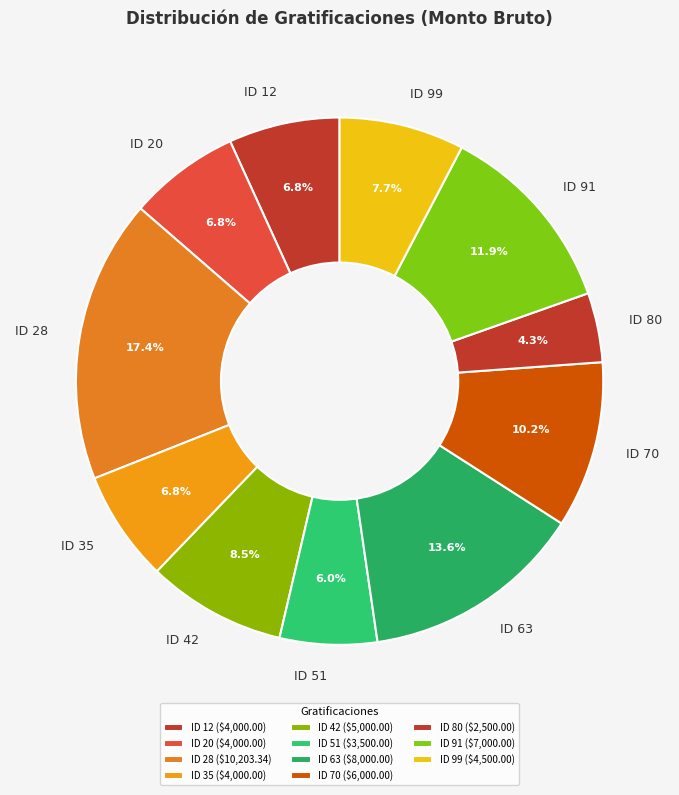

Does ID 12 represent more than half of the total?

No